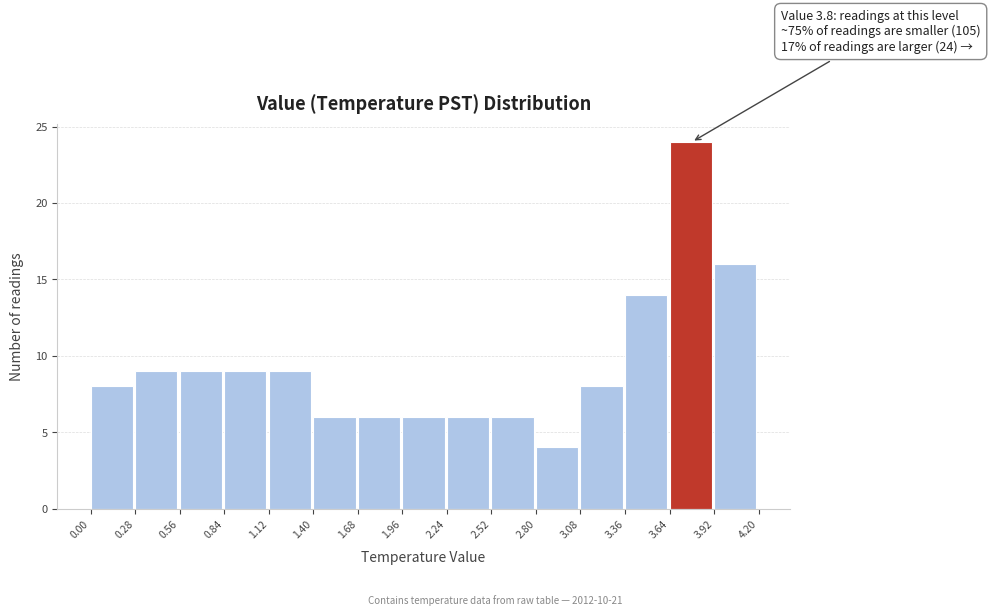

Which range on the x-axis has the tallest bar?

3.64 to 3.92